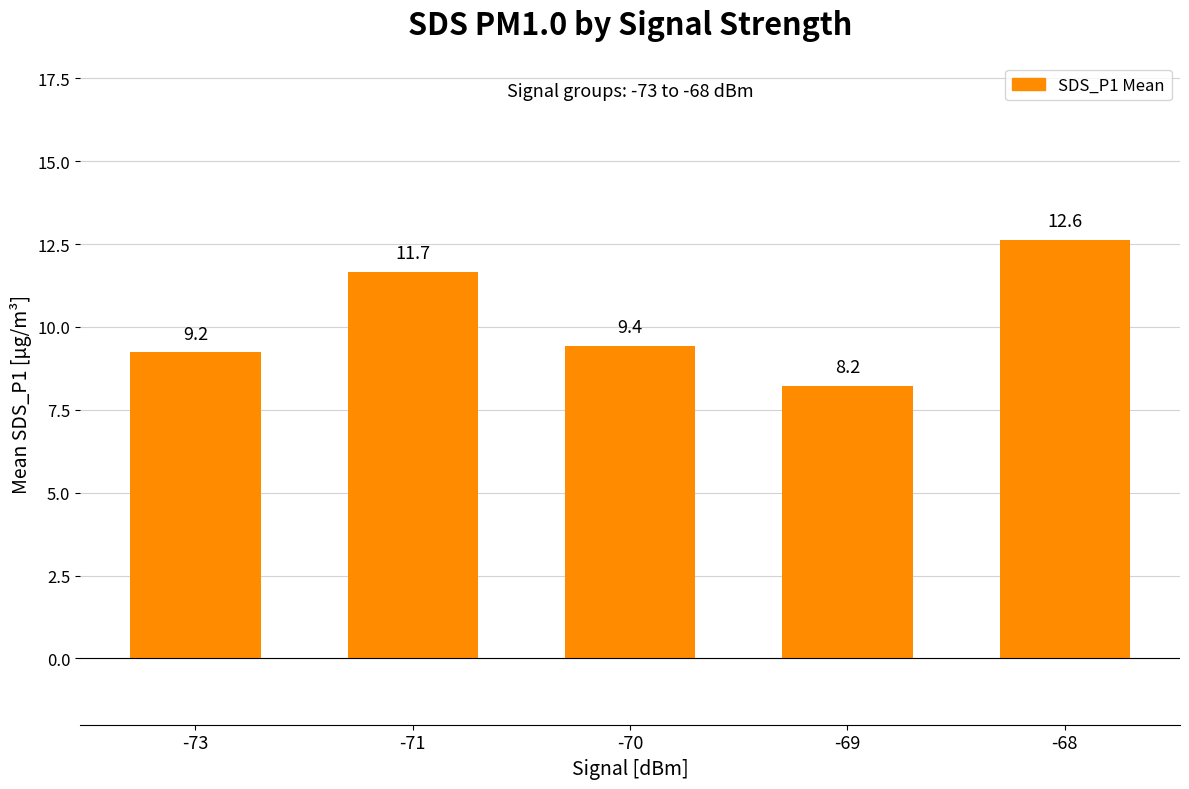

What is the change in value from -73 to -68?

+3.4